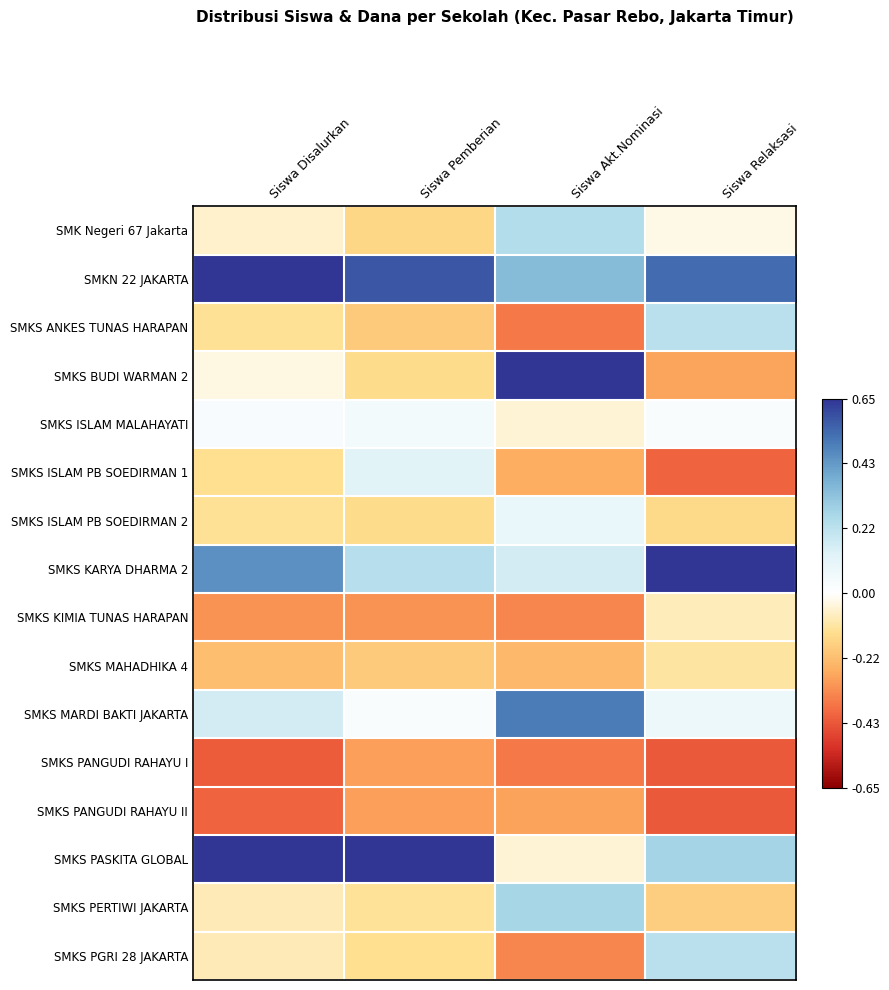

Rank the series by their maximum value, from lowest to highest.

SMKS PANGUDI RAHAYU I, SMKS PANGUDI RAHAYU II, SMKS MAHADHIKA 4, SMKS KIMIA TUNAS HARAPAN, SMKS ISLAM MALAHAYATI, SMKS ISLAM PB SOEDIRMAN 2, SMKS ISLAM PB SOEDIRMAN 1, SMKS ANKES TUNAS HARAPAN, SMKS PGRI 28 JAKARTA, SMK Negeri 67 Jakarta, SMKS PERTIWI JAKARTA, SMKS MARDI BAKTI JAKARTA, SMKN 22 JAKARTA, SMKS BUDI WARMAN 2, SMKS KARYA DHARMA 2, SMKS PASKITA GLOBAL